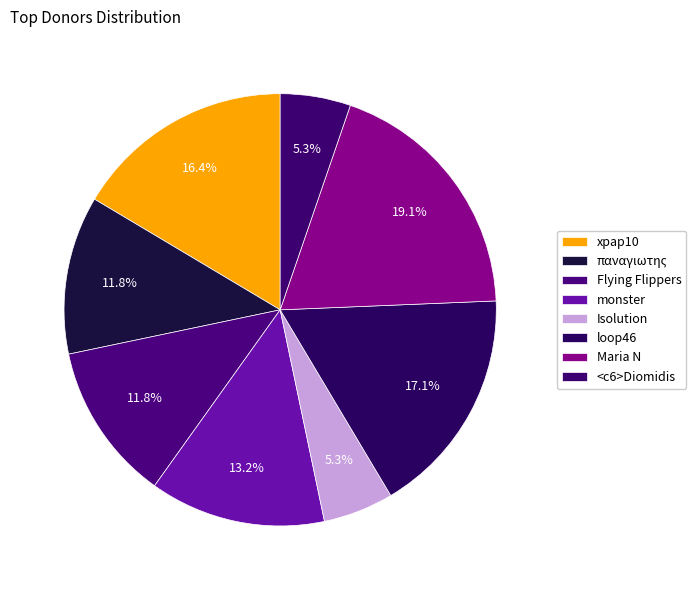

Does any single category account for the majority?

No